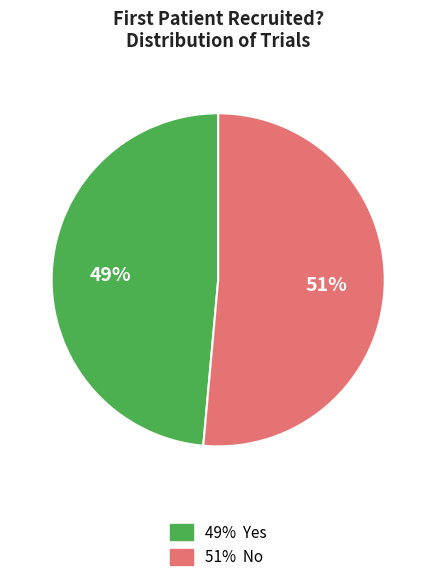

To the nearest percent, what is the average slice percentage?

50%